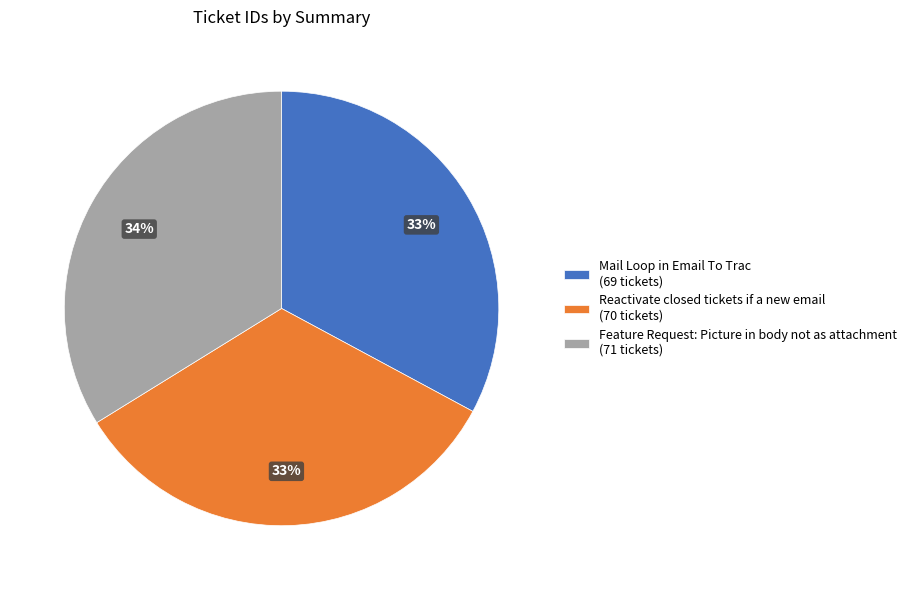

Is there any slice that represents more than half of the pie?

No